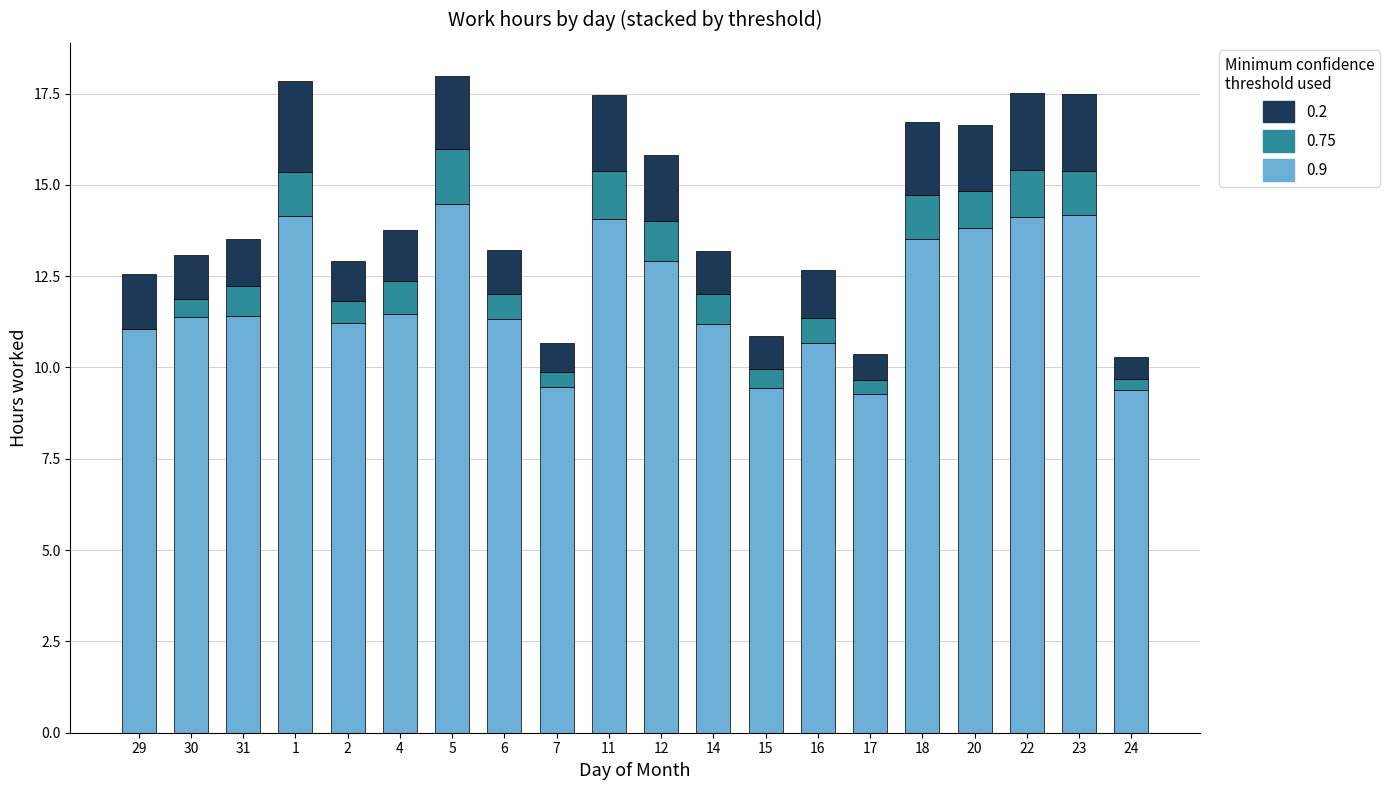

What is the sum of the 0.9 values at 2 and 12?

24.1